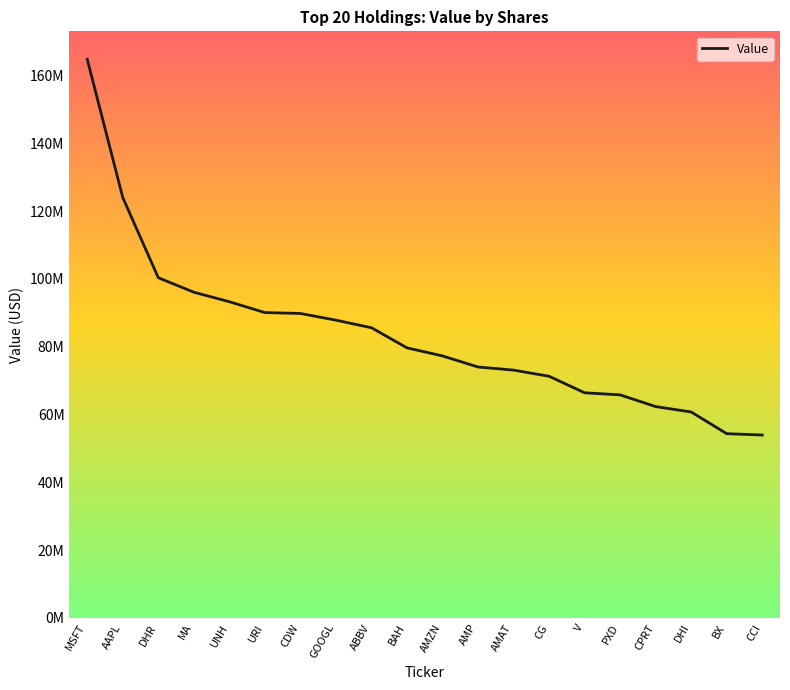

Reading right to left, what are all the values shown in this chart?

CCI=53939681	BX=54340284	DHI=60734414	CPRT=62331491	PXD=65780598	V=66404283	CG=71271908	AMAT=73090585	AMP=74002217	AMZN=77272592	BAH=79654039	ABBV=85587196	GOOGL=87817403	CDW=89798503	URI=90057563	UNH=93265181	MA=96060788	DHR=100338406	AAPL=123989988	MSFT=164778221